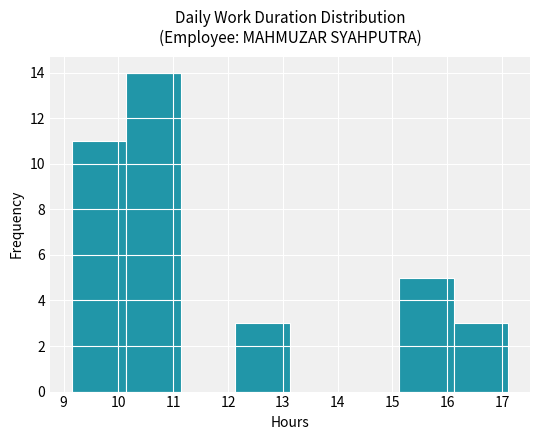

Reading left to right, transcribe this chart: for each bar, give the range it covers on the x-axis and its height. Neither the bar edges nor the heights are printed on the chart, so give them approximately, as read against the axes.

9.2 to 10.1: 11
10.1 to 11.1: 14
11.1 to 12.1: 0
12.1 to 13.1: 3
13.1 to 14.1: 0
14.1 to 15.1: 0
15.1 to 16.1: 5
16.1 to 17.1: 3